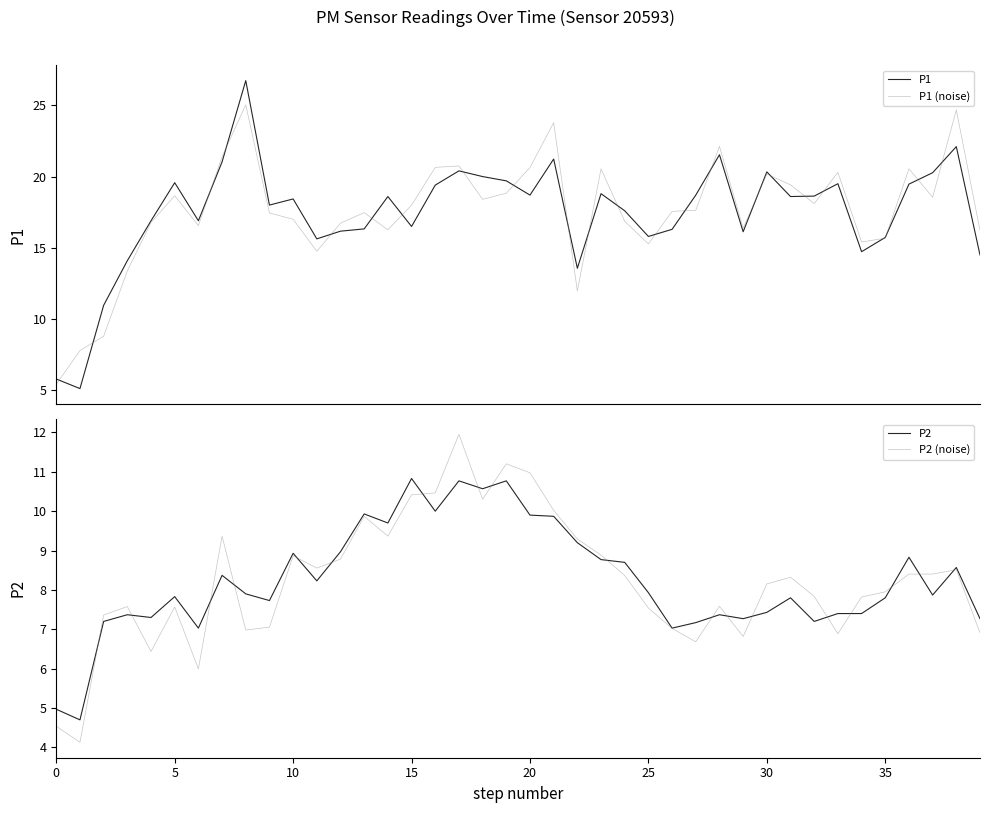

True or false: P1 and P2 (noise) intersect in this chart.

False